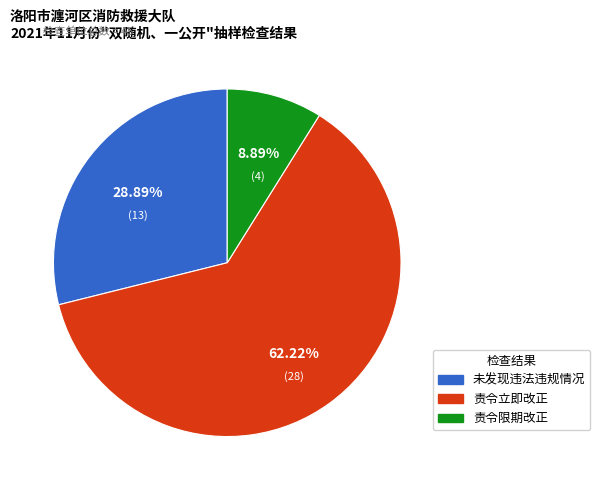

What is the largest slice in the pie chart?

责令立即改正